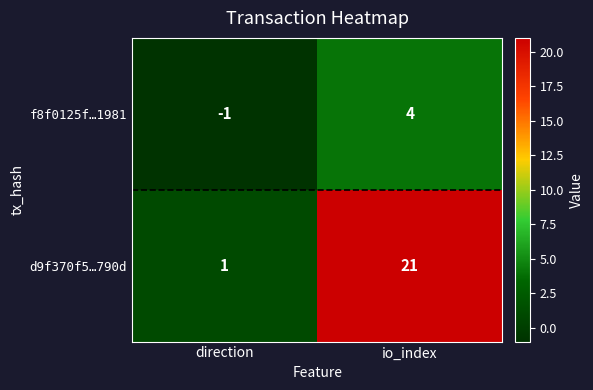

What is the sum of all f8f0125f…1981 values?

3